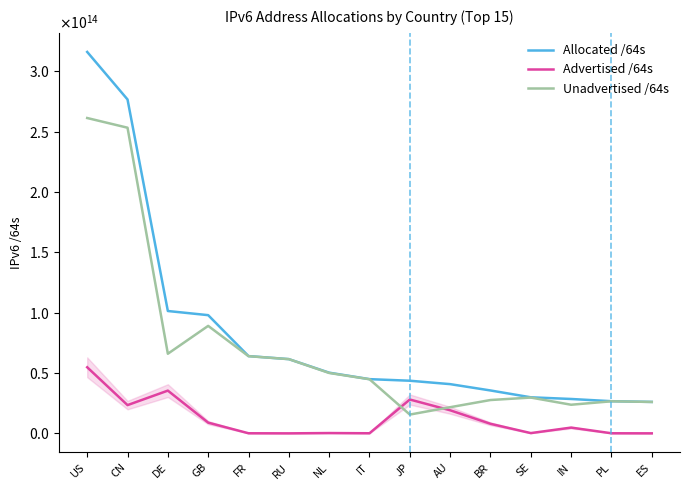

Is it true that Advertised /64s equals 77326254080 at IT?

True